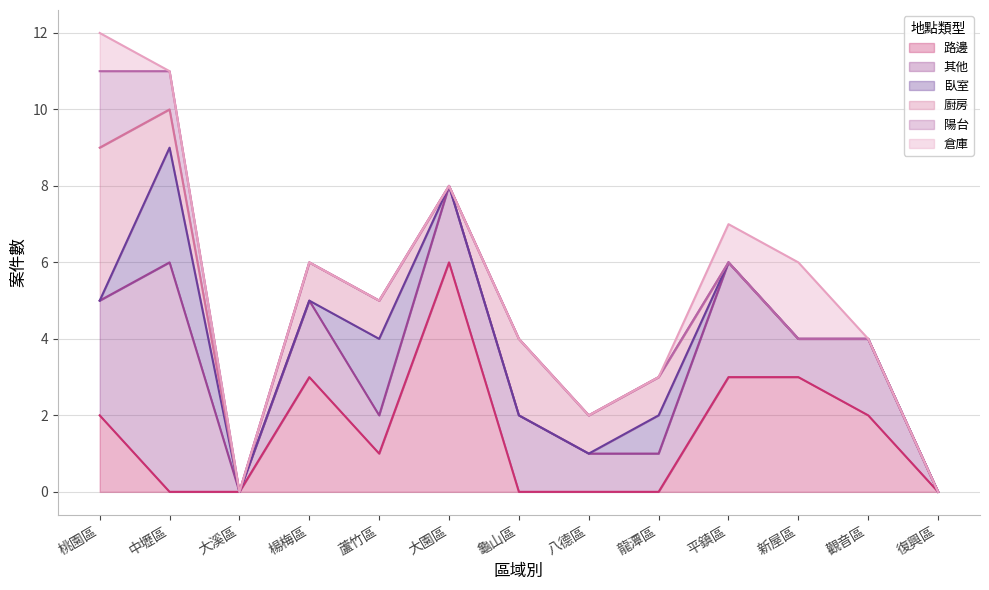

Which series has the largest total across all categories?

其他